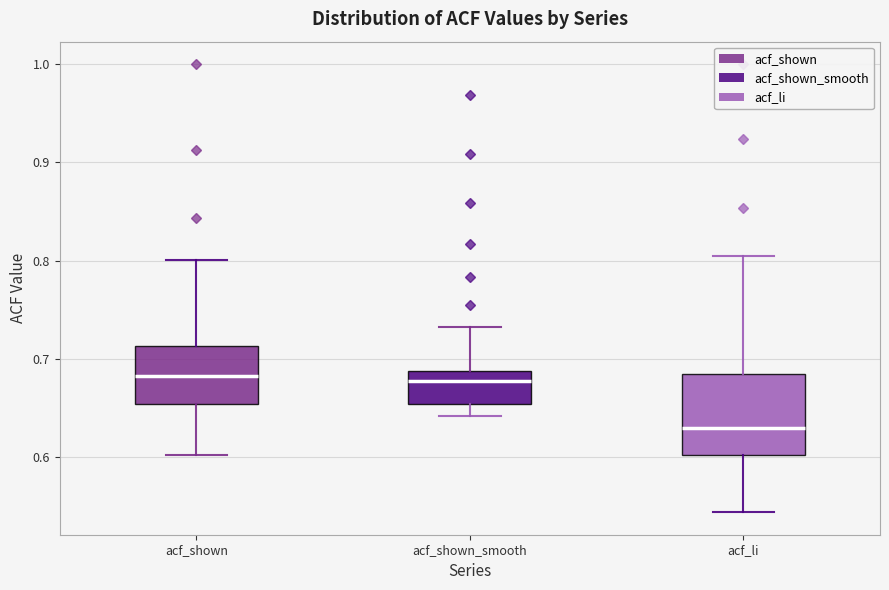

Reading left to right, read every box against the y-axis: the position of its median line, the range the box covers, and the ends of its whiskers. The values are not printed on the chart, so give them approximately, as read against the axis.

acf_shown: median 0.68, box 0.65 to 0.71, whiskers 0.60 to 0.80
acf_shown_smooth: median 0.68, box 0.65 to 0.69, whiskers 0.64 to 0.73
acf_li: median 0.63, box 0.60 to 0.68, whiskers 0.54 to 0.81